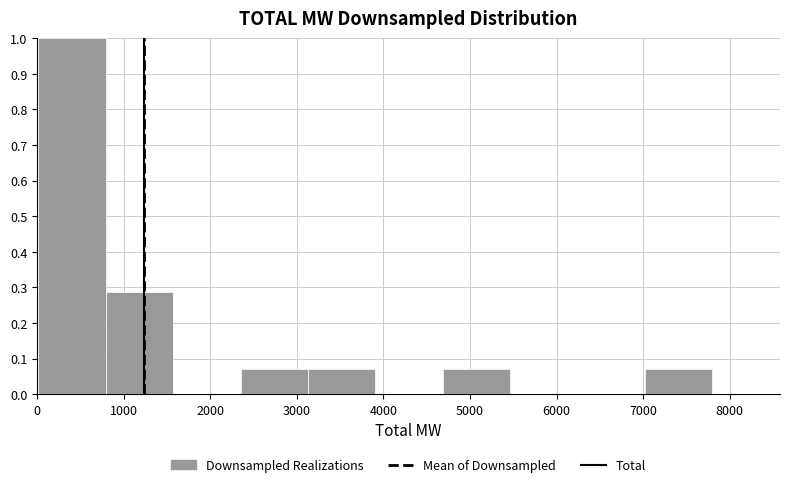

Reading left to right, transcribe this chart: for each bar, give the range it covers on the x-axis and its height. Neither the bar edges nor the heights are printed on the chart, so give them approximately, as read against the axes.

0 to 800: 1.00
800 to 1600: 0.29
1600 to 2300: 0
2300 to 3100: 0.07
3100 to 3900: 0.07
3900 to 4700: 0
4700 to 5500: 0.07
5500 to 6200: 0
6200 to 7000: 0
7000 to 7800: 0.07